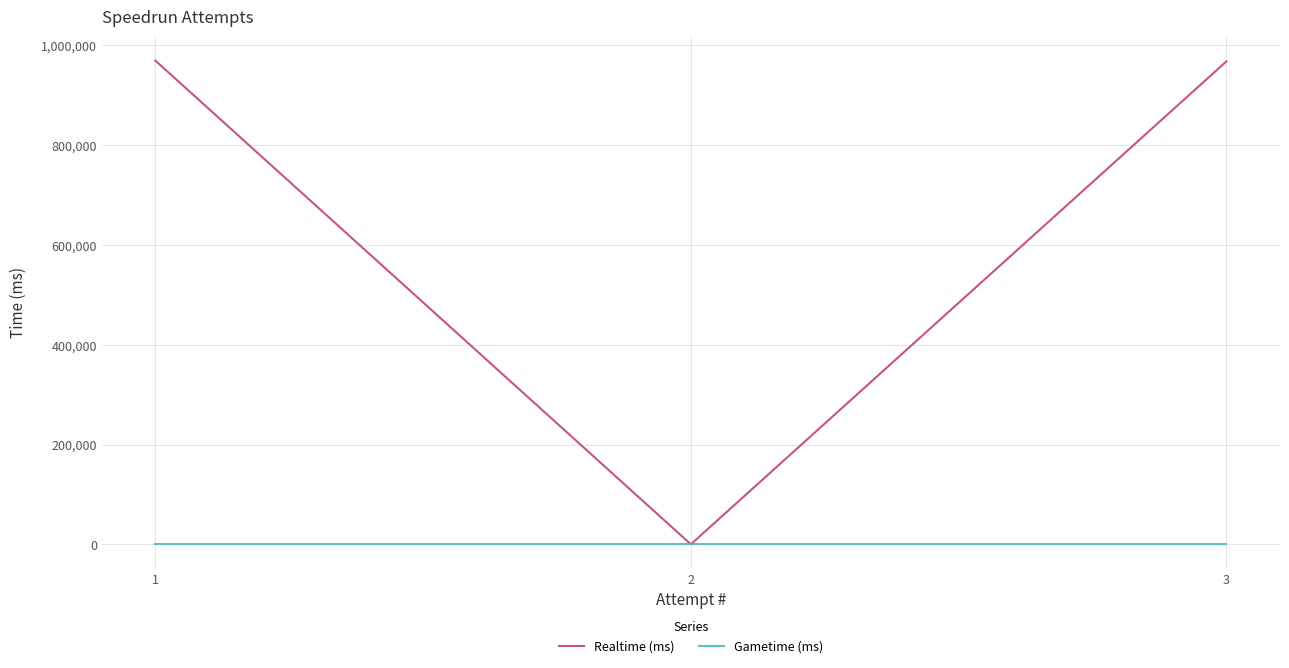

True or false: Realtime (ms) has a value of 298124 at 2.

False